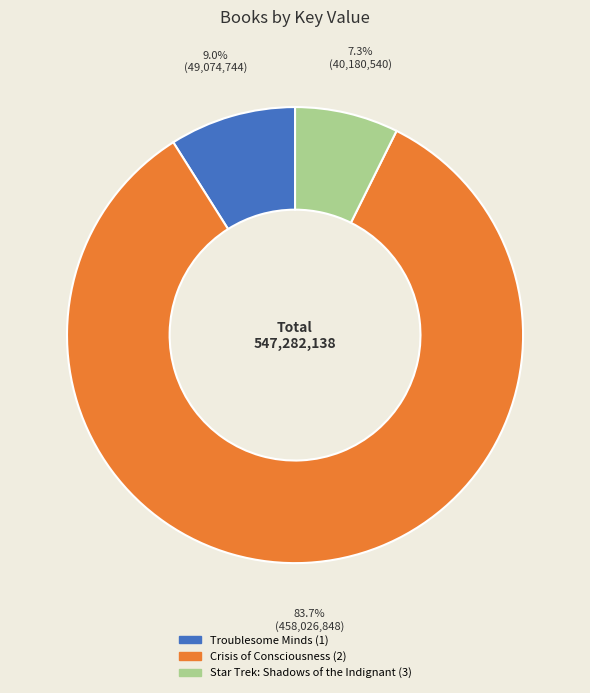

Is Crisis of Consciousness (2) the majority of the pie?

Yes